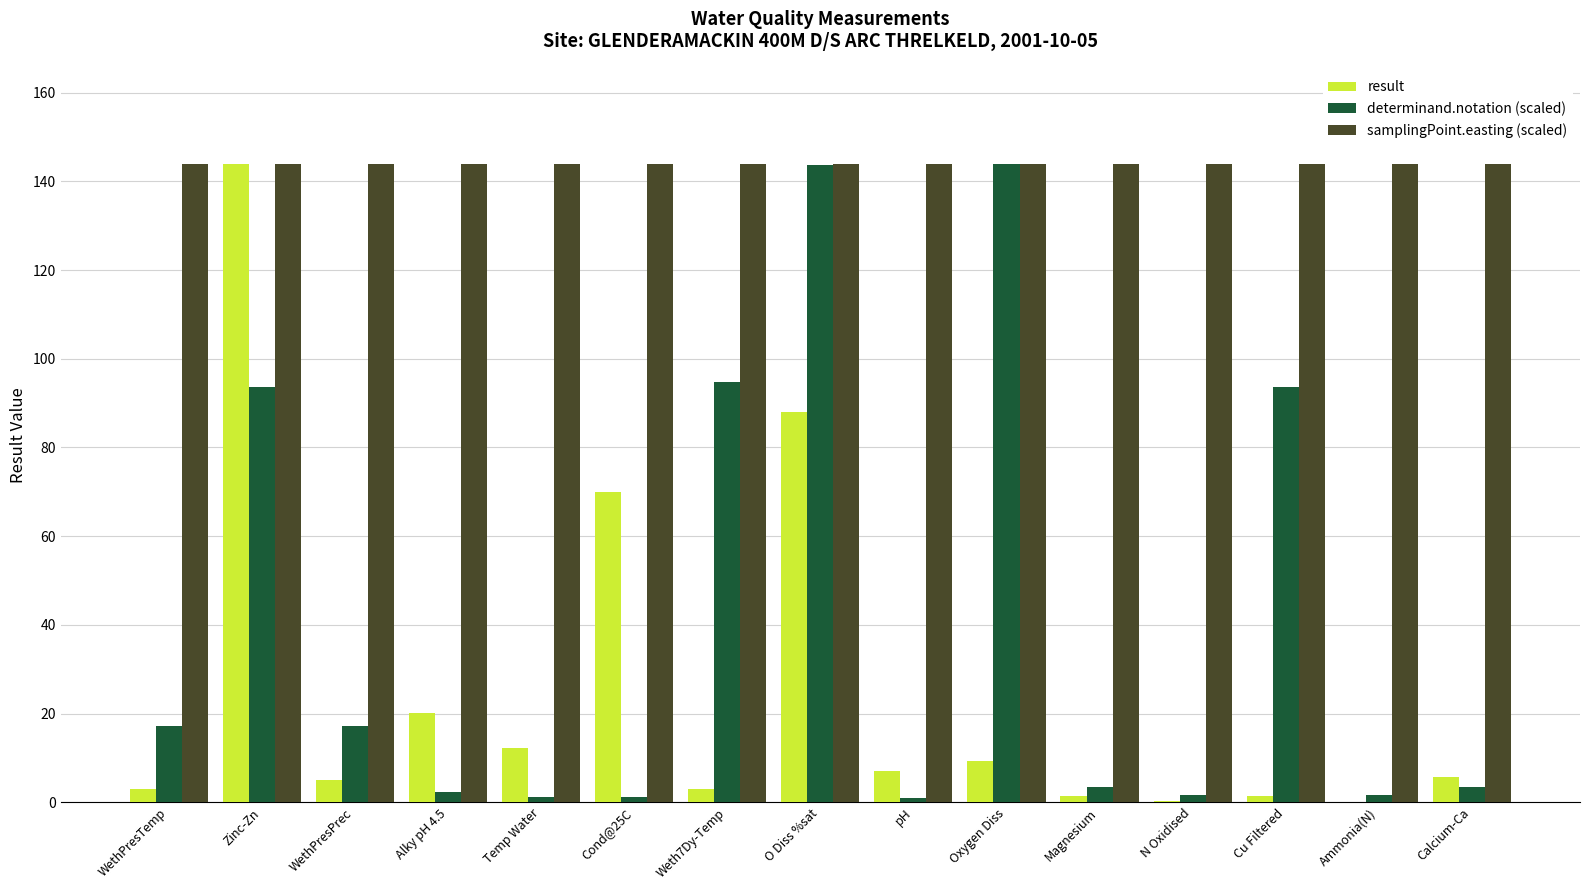

Which series changed the most between Oxygen Diss and Cu Filtered?

determinand.notation (scaled)